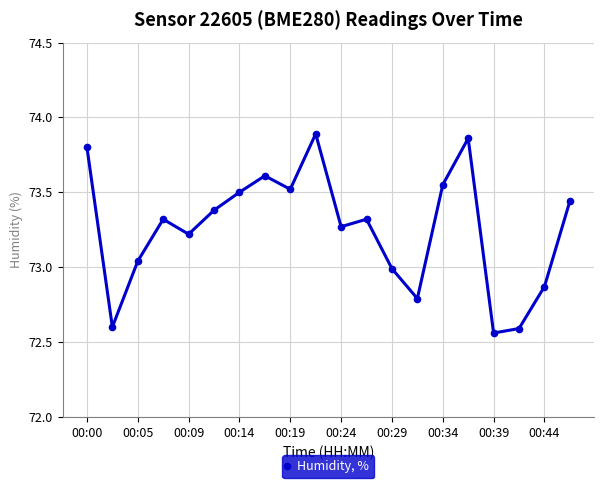

What is the difference between the second highest and minimum values?

1.3